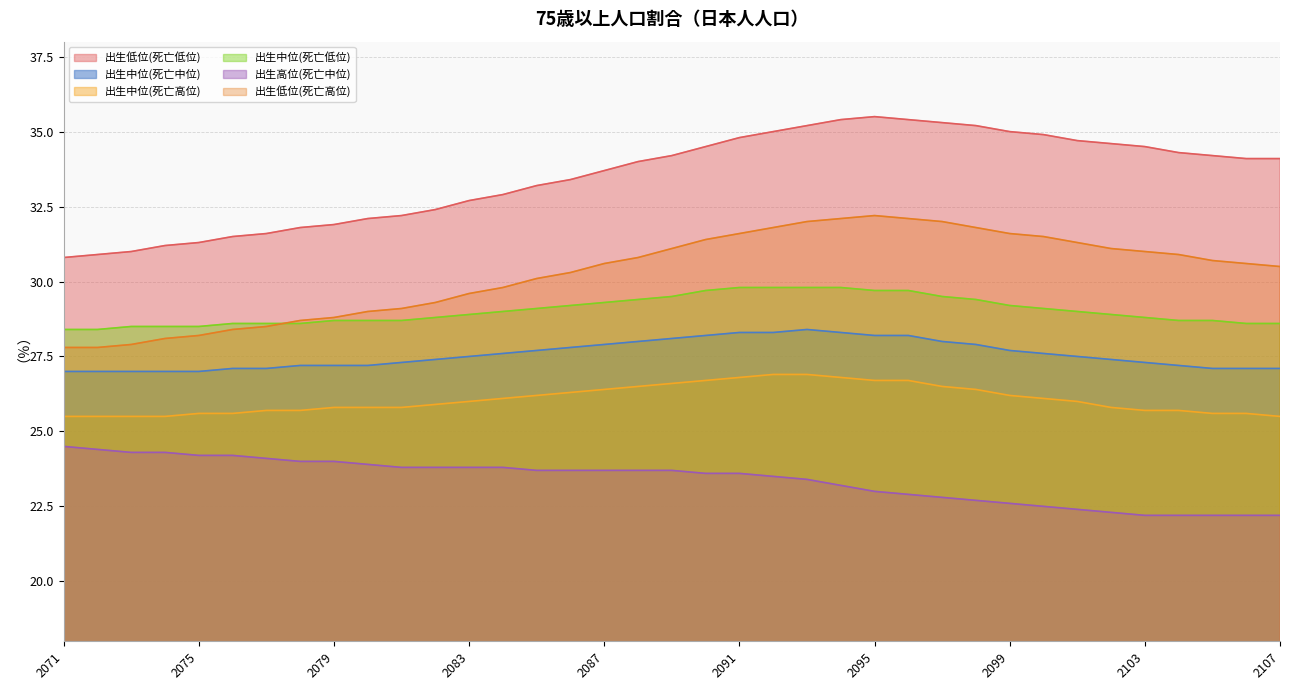

Reading left to right, what are all the values shown in this chart?

出生低位(死亡低位): 30.8	30.9	31.0	31.2	31.3	31.5	31.6	31.8	31.9	32.1	32.2	32.4	32.7	32.9	33.2	33.4	33.7	34.0	34.2	34.5	34.8	35.0	35.2	35.4	35.5	35.4	35.3	35.2	35.0	34.9	34.7	34.6	34.5	34.3	34.2	34.1	34.1
出生中位(死亡中位): 27.0	27.0	27.0	27.0	27.0	27.1	27.1	27.2	27.2	27.2	27.3	27.4	27.5	27.6	27.7	27.8	27.9	28.0	28.1	28.2	28.3	28.3	28.4	28.3	28.2	28.2	28.0	27.9	27.7	27.6	27.5	27.4	27.3	27.2	27.1	27.1	27.1
出生中位(死亡高位): 25.5	25.5	25.5	25.5	25.6	25.6	25.7	25.7	25.8	25.8	25.8	25.9	26.0	26.1	26.2	26.3	26.4	26.5	26.6	26.7	26.8	26.9	26.9	26.8	26.7	26.7	26.5	26.4	26.2	26.1	26.0	25.8	25.7	25.7	25.6	25.6	25.5
出生中位(死亡低位): 28.4	28.4	28.5	28.5	28.5	28.6	28.6	28.6	28.7	28.7	28.7	28.8	28.9	29.0	29.1	29.2	29.3	29.4	29.5	29.7	29.8	29.8	29.8	29.8	29.7	29.7	29.5	29.4	29.2	29.1	29.0	28.9	28.8	28.7	28.7	28.6	28.6
出生高位(死亡中位): 24.5	24.4	24.3	24.3	24.2	24.2	24.1	24.0	24.0	23.9	23.8	23.8	23.8	23.8	23.7	23.7	23.7	23.7	23.7	23.6	23.6	23.5	23.4	23.2	23.0	22.9	22.8	22.7	22.6	22.5	22.4	22.3	22.2	22.2	22.2	22.2	22.2
出生低位(死亡高位): 27.8	27.8	27.9	28.1	28.2	28.4	28.5	28.7	28.8	29.0	29.1	29.3	29.6	29.8	30.1	30.3	30.6	30.8	31.1	31.4	31.6	31.8	32.0	32.1	32.2	32.1	32.0	31.8	31.6	31.5	31.3	31.1	31.0	30.9	30.7	30.6	30.5